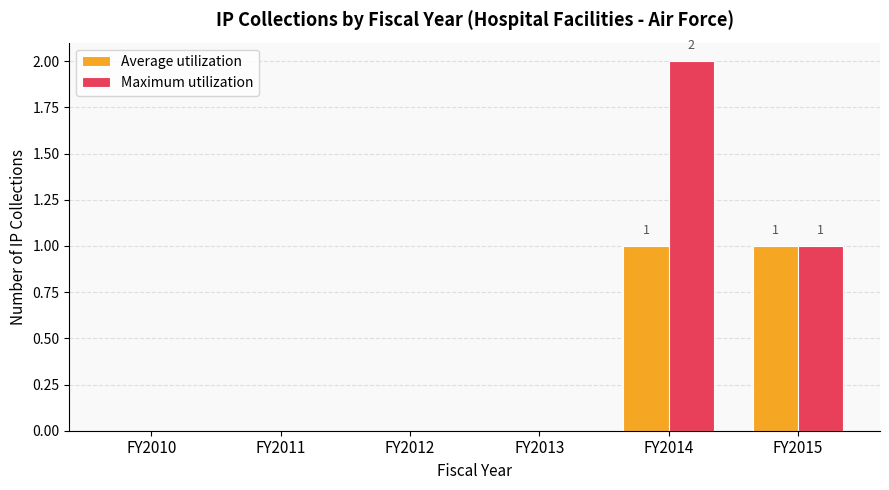

Count the number of categories in the chart.

6